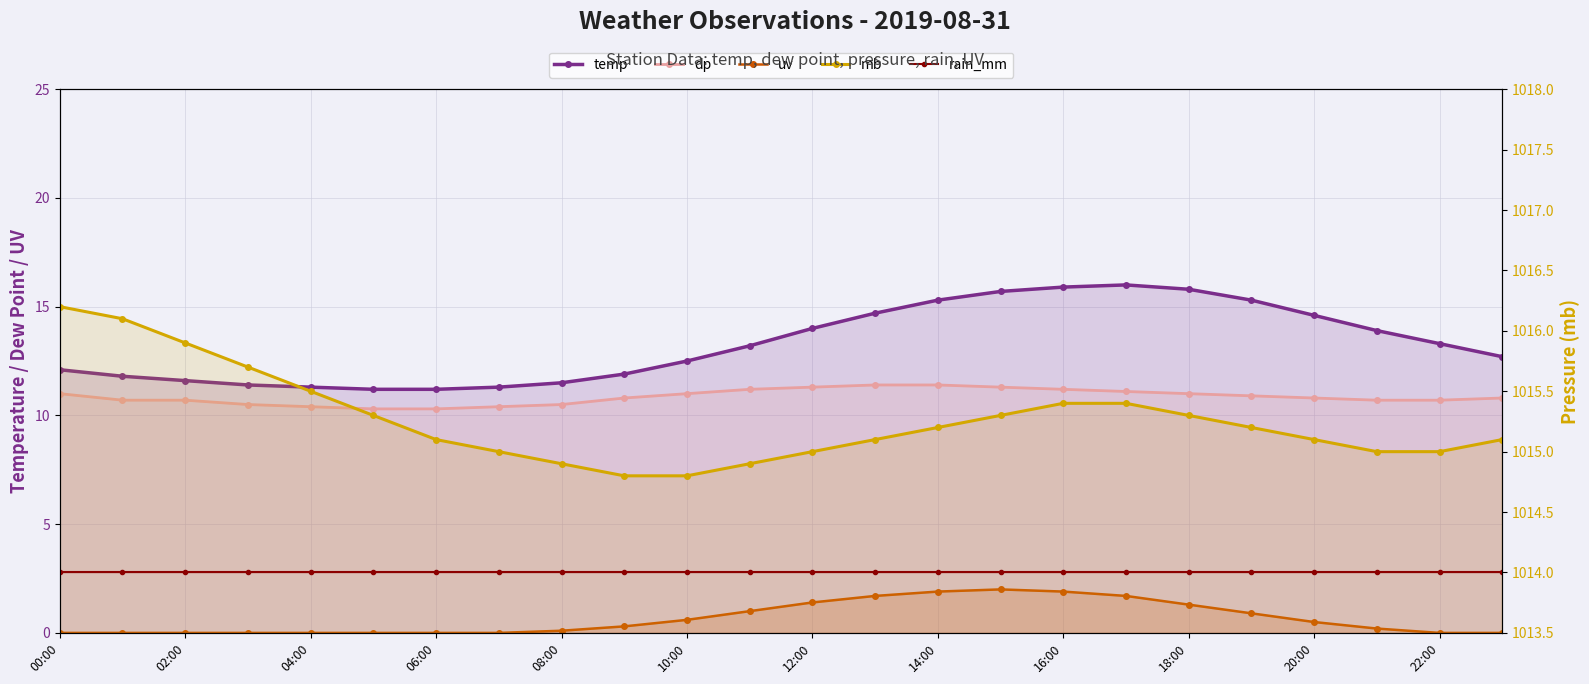

True or false: temp and rain_mm cross at least once.

False